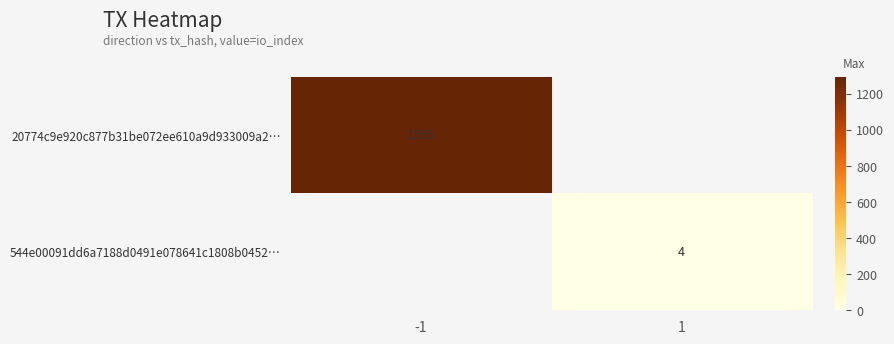

Is the value of 20774c9e920c877b31be072ee610a9d933009a2… at -1 greater than the value of 544e00091dd6a7188d0491e078641c1808b0452… at 1?

Yes